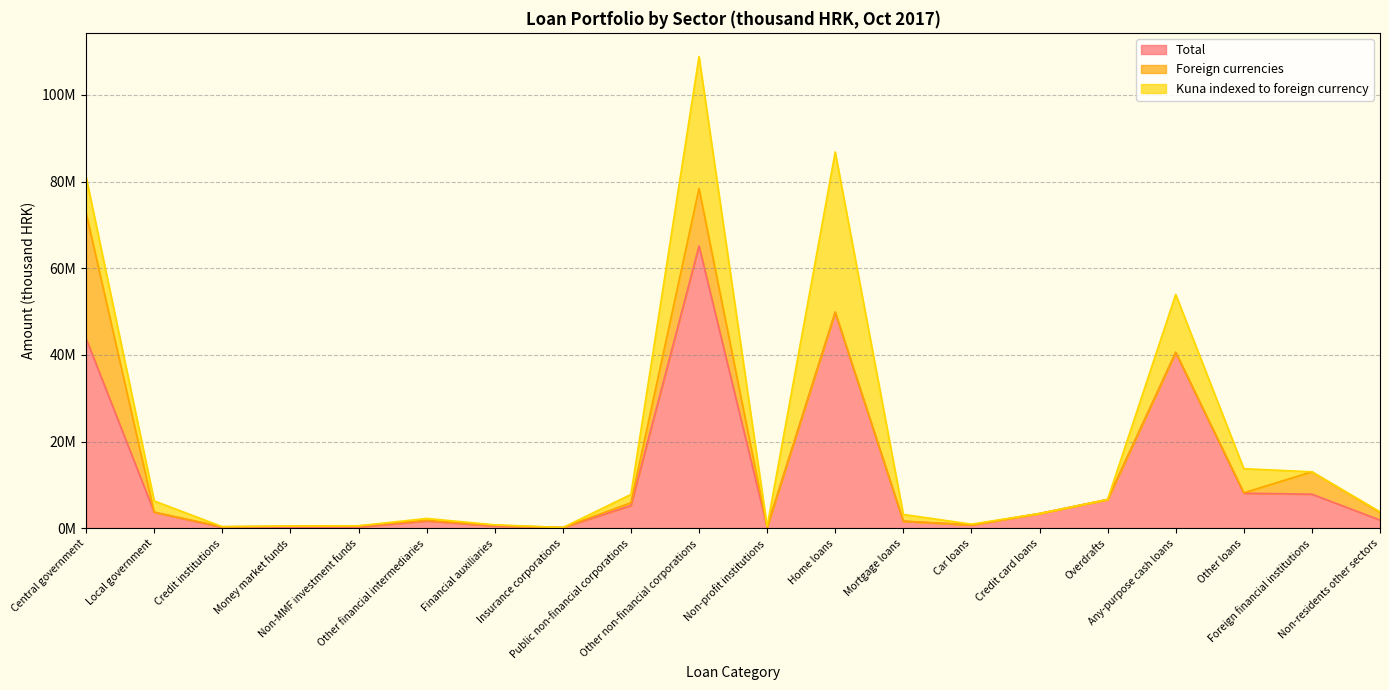

Reading left to right, what are all the values shown in this chart?

Total: Central government=43787208	Local government=3742756	Credit institutions=273153	Money market funds=281005	Non-MMF investment funds=318621	Other financial intermediaries=1737962	Financial auxiliaries=557981	Insurance corporations=205165	Public non-financial corporations=5289009	Other non-financial corporations=65139627	Non-profit institutions=296307	Home loans=49860950	Mortgage loans=1665721	Car loans=818347	Credit card loans=3442086	Overdrafts=6676923	Any-purpose cash loans=40603798	Other loans=8127527	Foreign financial institutions=7902232	Non-residents other sectors=1933422
Foreign currencies: Central government=28944255	Local government=2041	Credit institutions=134504	Money market funds=264788	Non-MMF investment funds=294268	Other financial intermediaries=133060	Financial auxiliaries=192881	Insurance corporations=6203	Public non-financial corporations=640371	Other non-financial corporations=13265557	Non-profit institutions=24161	Home loans=2052	Mortgage loans=1649	Car loans=48	Credit card loans=1219	Overdrafts=297	Any-purpose cash loans=3627	Other loans=91724	Foreign financial institutions=5157963	Non-residents other sectors=1768421
Kuna indexed to foreign currency: Central government=8316960	Local government=2606968	Credit institutions=1492	Money market funds=0	Non-MMF investment funds=0	Other financial intermediaries=438341	Financial auxiliaries=88297	Insurance corporations=1568	Public non-financial corporations=1909457	Other non-financial corporations=30440561	Non-profit institutions=140937	Home loans=36952899	Mortgage loans=1566164	Car loans=177093	Credit card loans=0	Overdrafts=433	Any-purpose cash loans=13358195	Other loans=5564893	Foreign financial institutions=0	Non-residents other sectors=147252